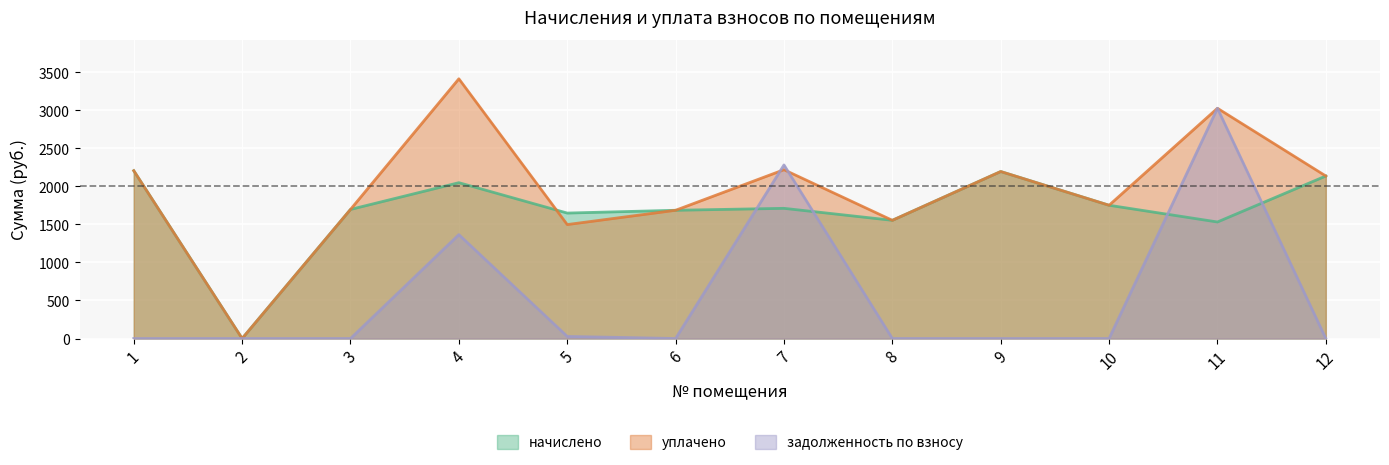

True or false: задолженность по взносу has more than 1 points higher than both neighbors.

True